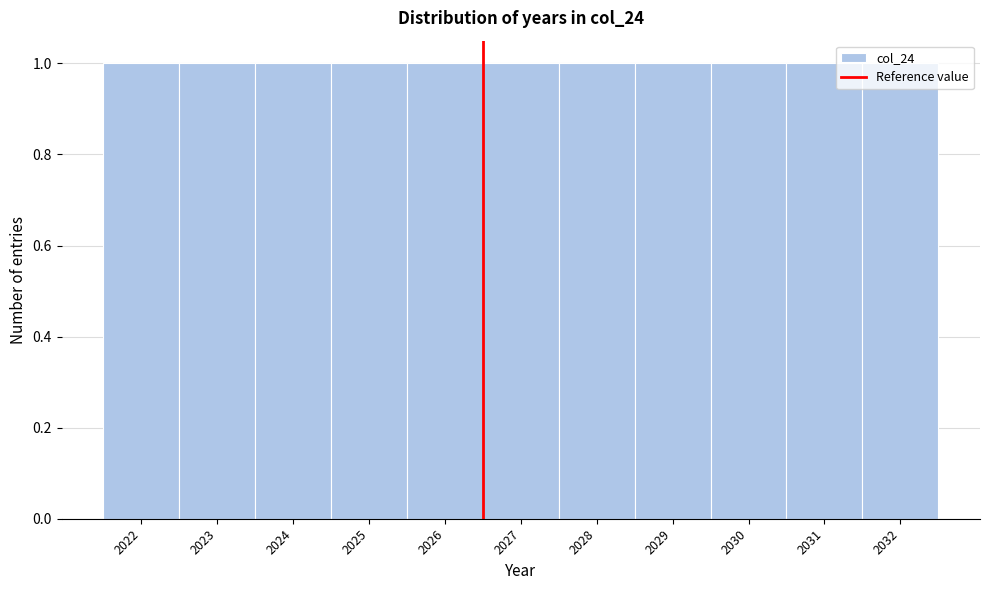

How tall is the bar that spans 2026.5 to 2027.5 on the x-axis? The values are not printed on the chart, so give them approximately, as read against the axis.

1